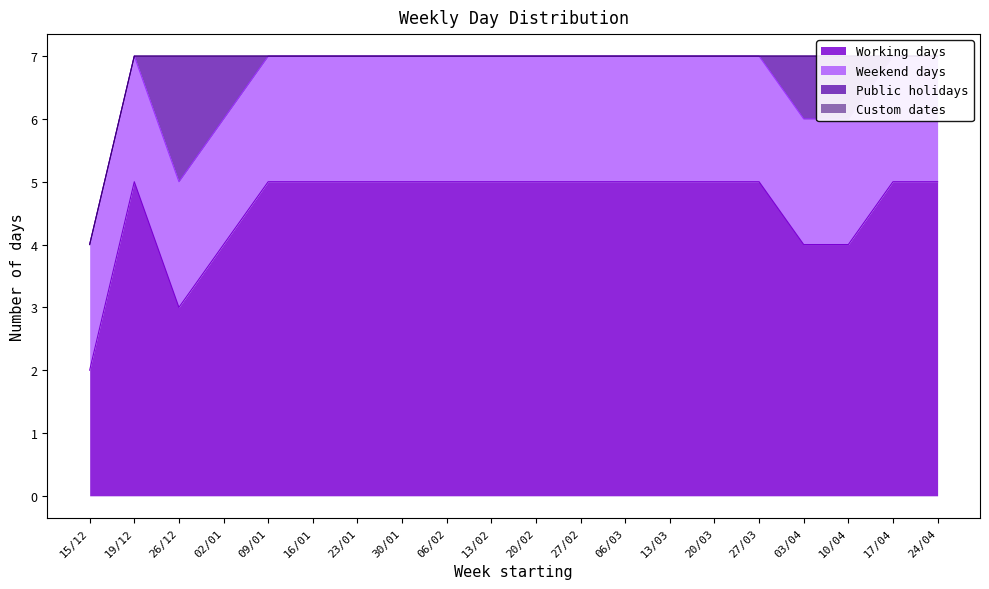

The value of Weekend days at 17/04 is 3. True or false?

False